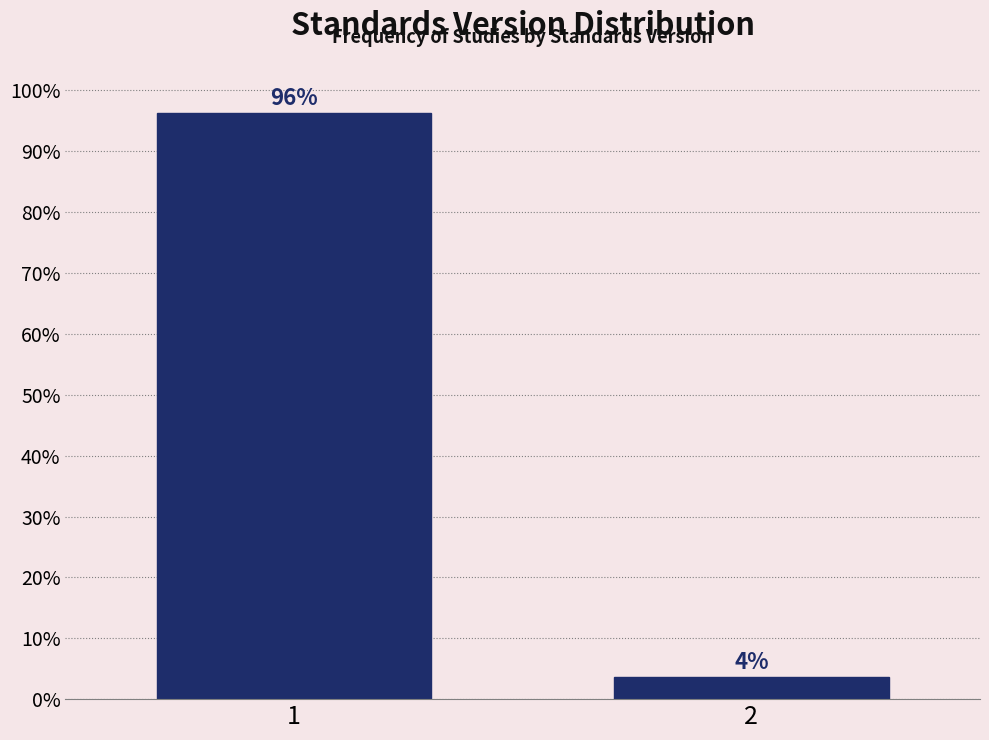

What is the sum of all values?

100.0